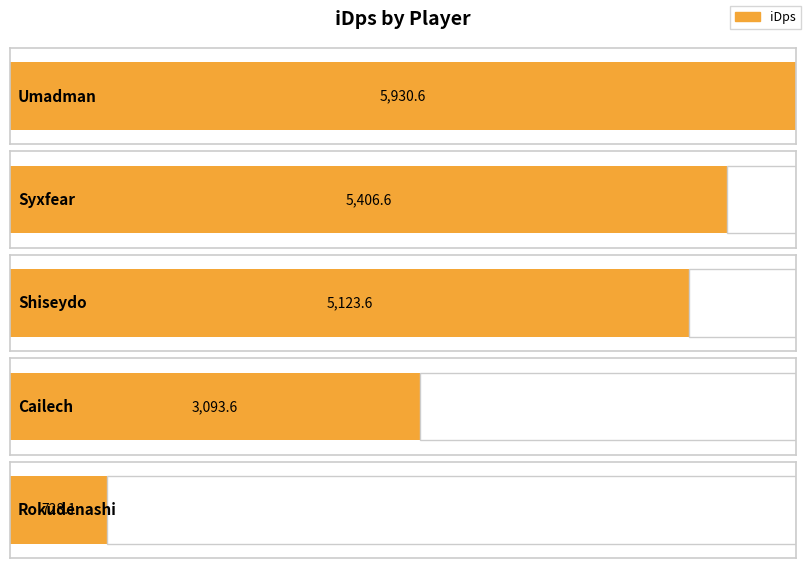

At which label does the data first exceed 5123?

Umadman